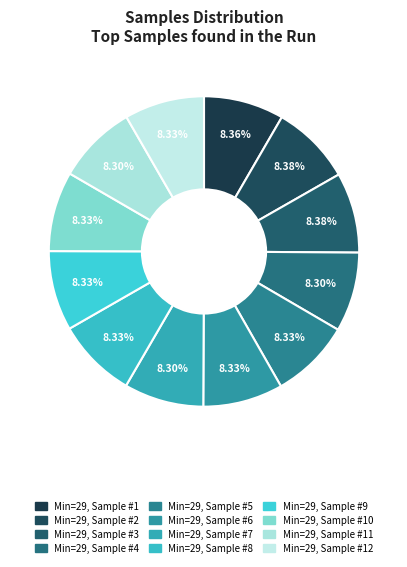

How many segments does this pie chart have?

12